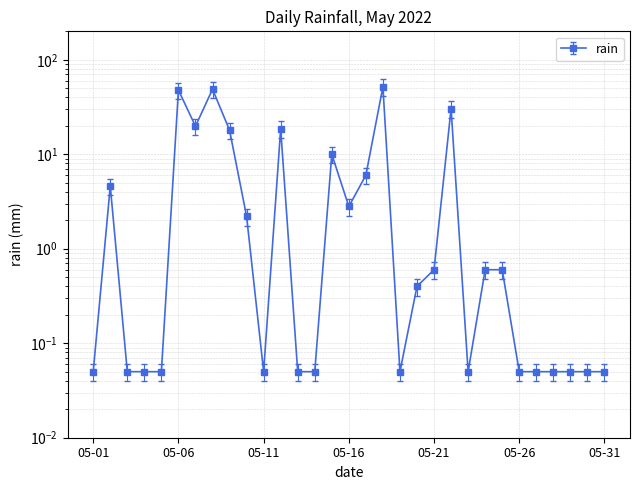

True or false: the data shows 0.1 at 05-11.

False